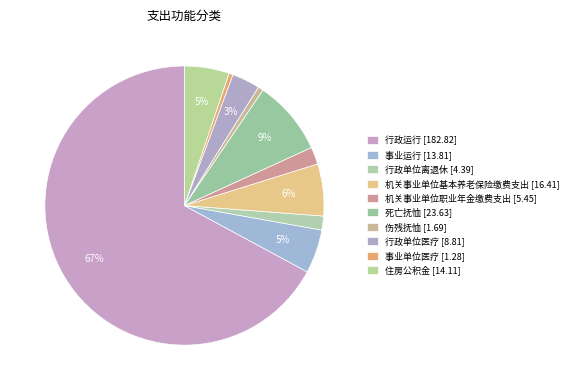

Is the sum of 住房公积金 and 事业运行 greater than half?

No